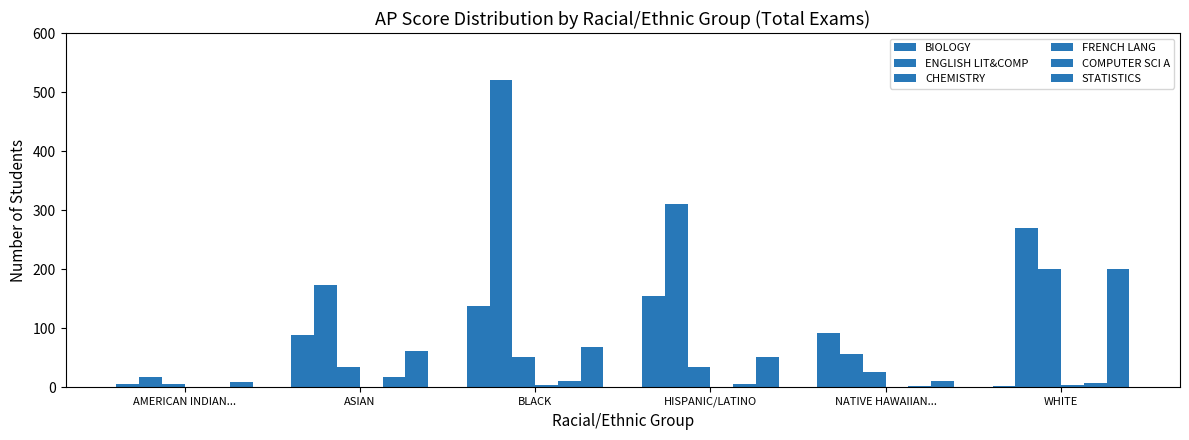

List the labels in order of ENGLISH LIT&COMP value, largest first.

BLACK, HISPANIC/LATINO, WHITE, ASIAN, NATIVE HAWAIIAN..., AMERICAN INDIAN...